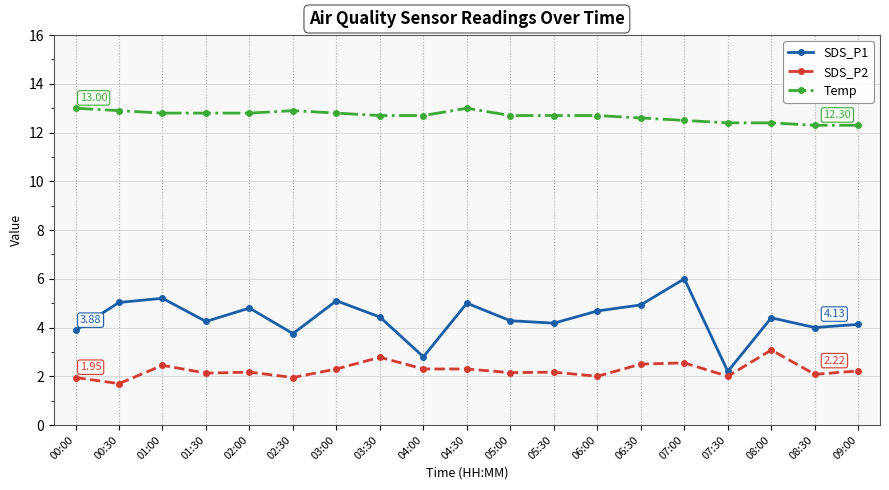

Rank the series at 01:00 from lowest to highest value.

SDS_P2, SDS_P1, Temp